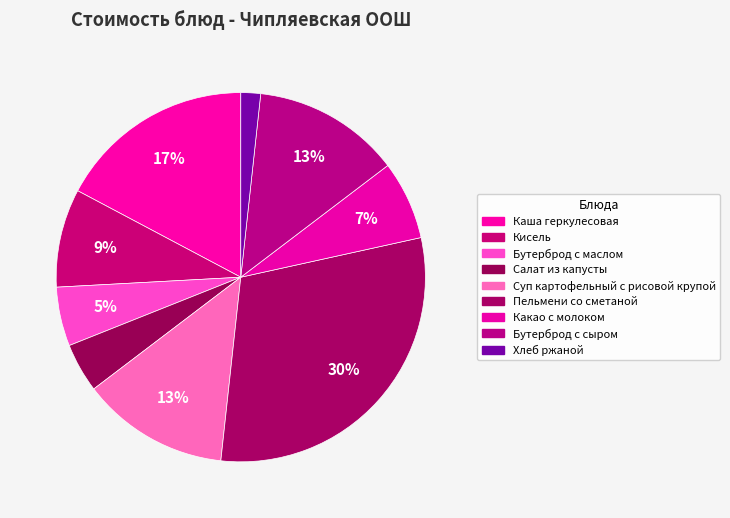

Count the number of slices in the pie.

9